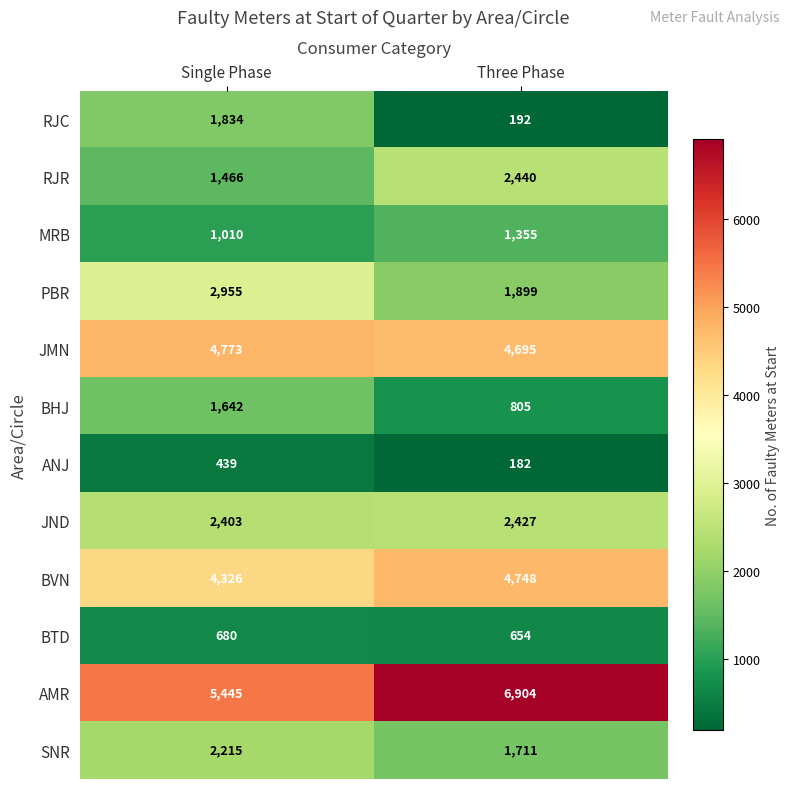

Which label corresponds to the largest value in the chart?

Three Phase